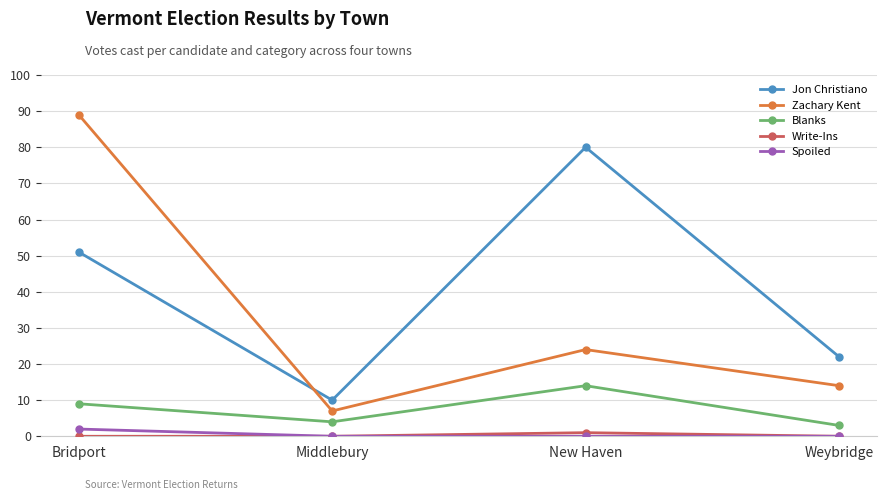

Is it true that Spoiled equals 0 at New Haven?

True